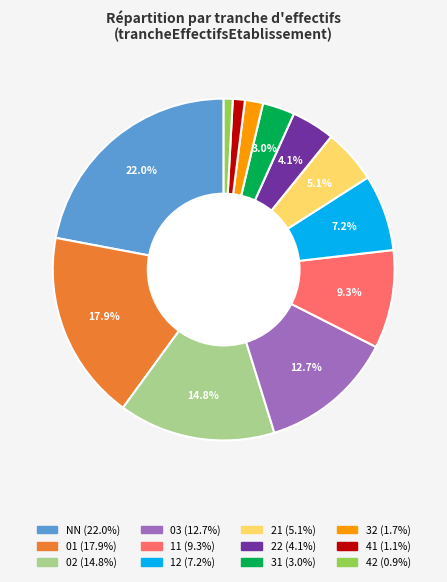

Does 03 account for over 50% of the chart?

No